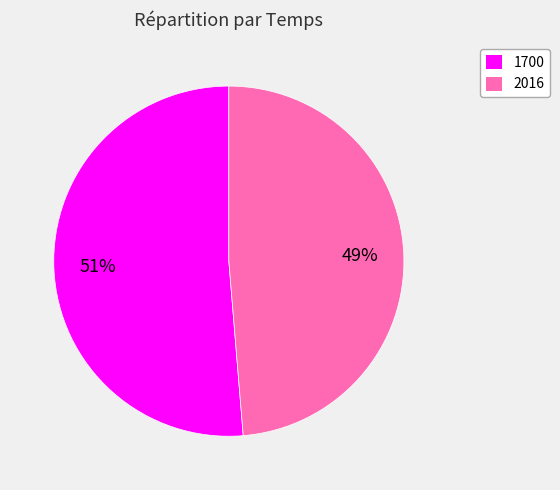

Is there any slice that represents more than half of the pie?

Yes